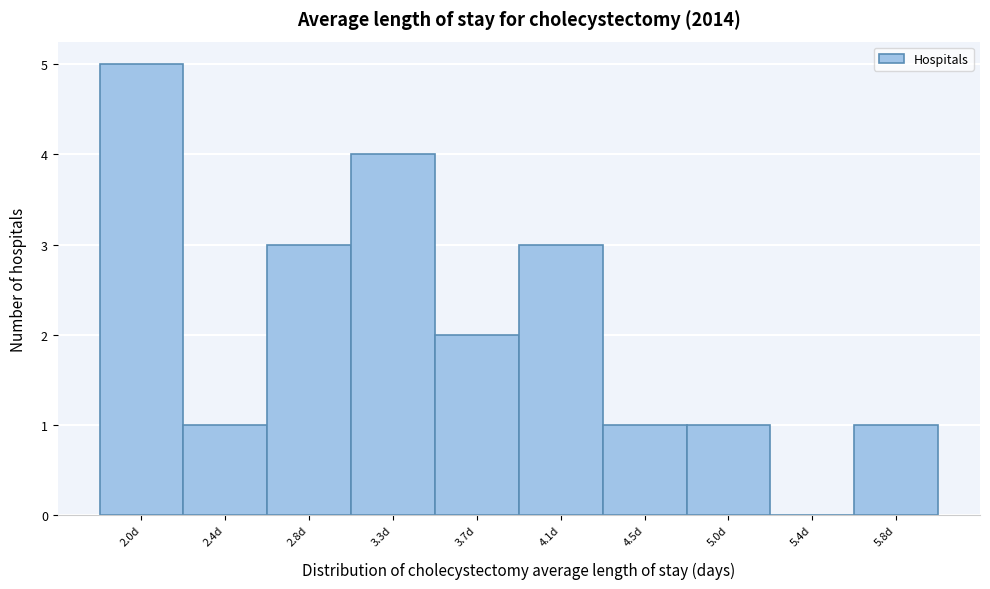

Reading left to right, what are all the values shown in this chart?

2.0d=5	2.4d=1	2.8d=3	3.3d=4	3.7d=2	4.1d=3	4.5d=1	5.0d=1	5.4d=0	5.8d=1